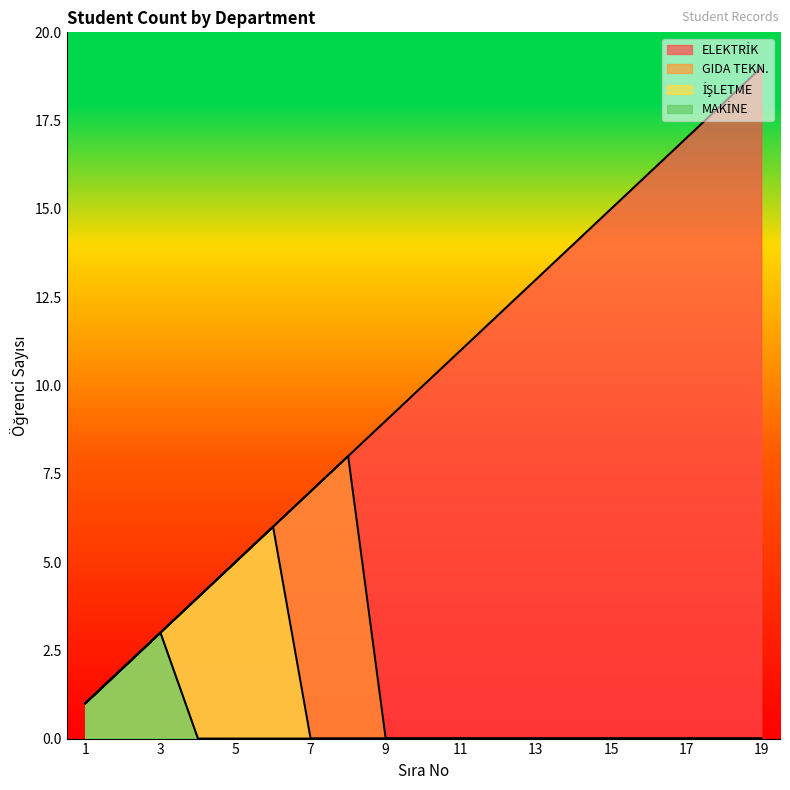

What is the spread (max minus min) of values at 10?

10